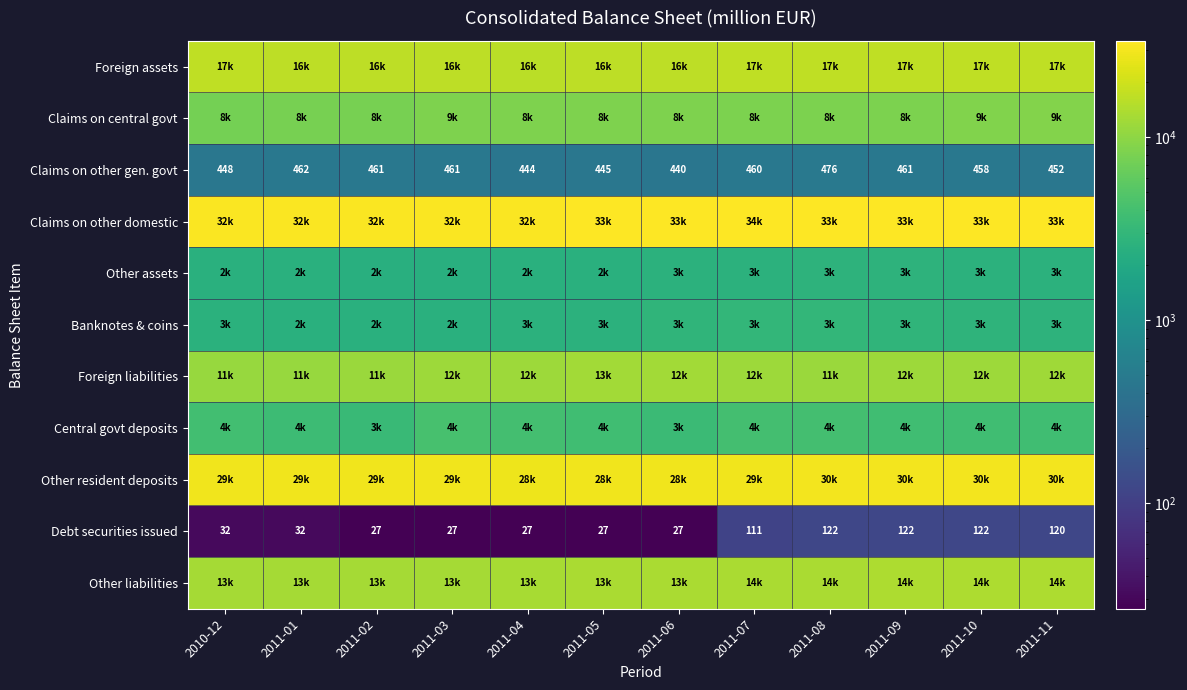

What is the sum of the Banknotes & coins values at 2010-12 and 2011-06?

5402.1